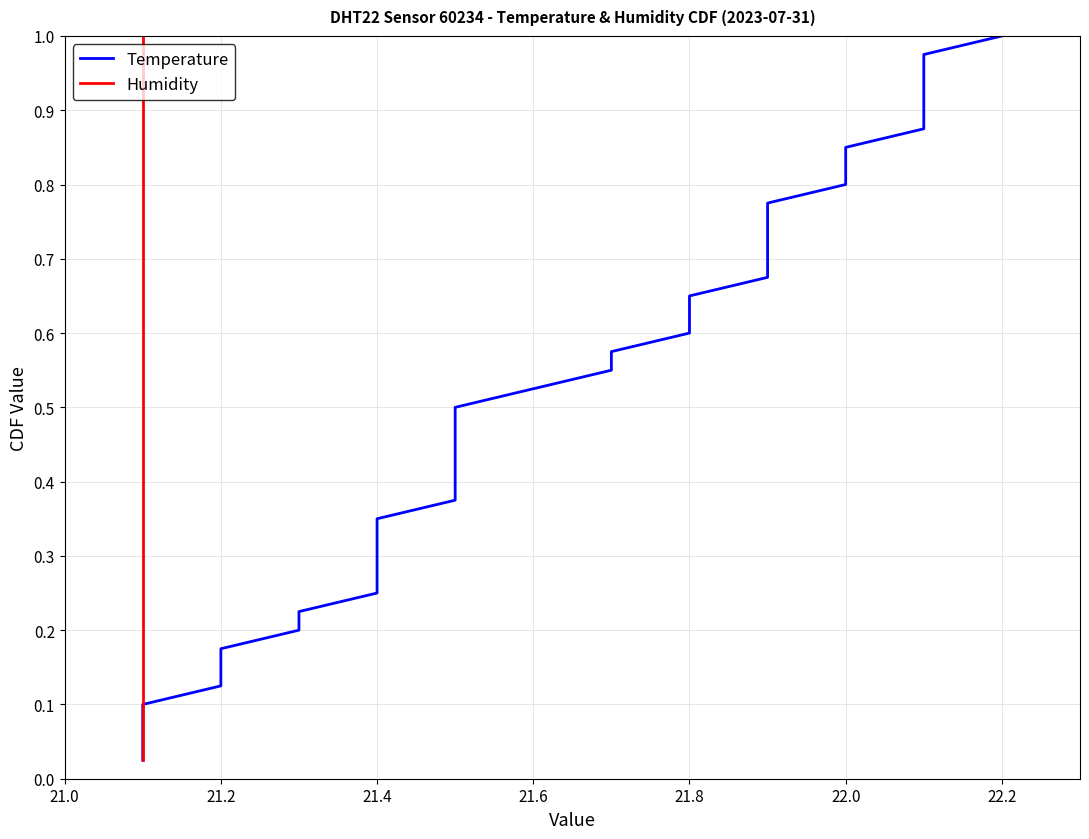

The Humidity series shows 0.1 at 22.0. True or false?

False